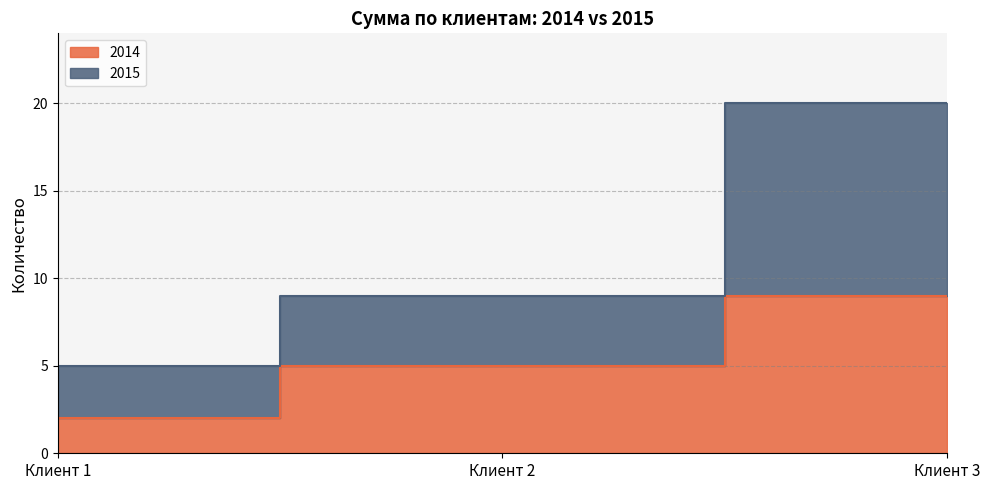

True or false: 2014 has a value of 5 at Клиент 2.

True